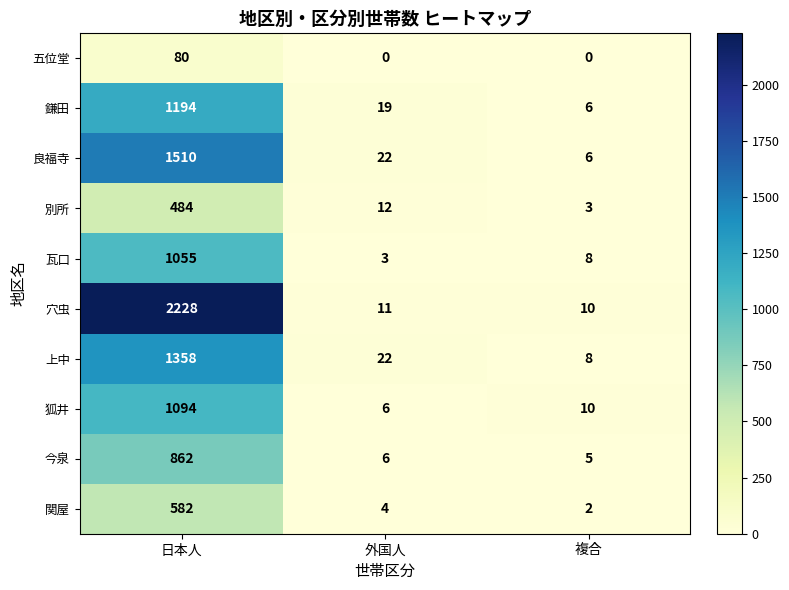

Reading right to left, list all the values displayed in this chart.

五位堂: 0	0	80
鎌田: 6	19	1194
良福寺: 6	22	1510
別所: 3	12	484
瓦口: 8	3	1055
穴虫: 10	11	2228
上中: 8	22	1358
狐井: 10	6	1094
今泉: 5	6	862
関屋: 2	4	582